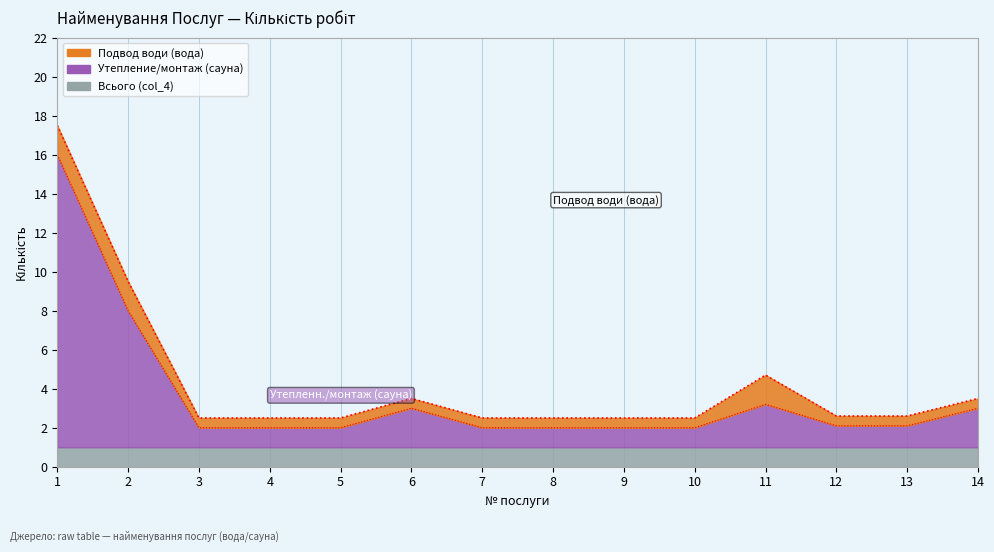

True or false: Утепление/монтаж (сауна) and Подвод води (вода) cross at least once.

False